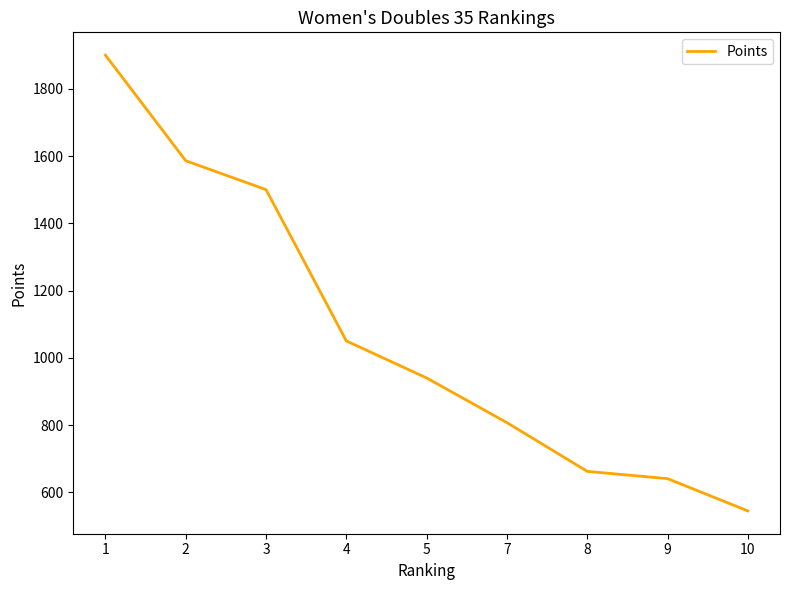

The value at 4 is 237.4. True or false?

False